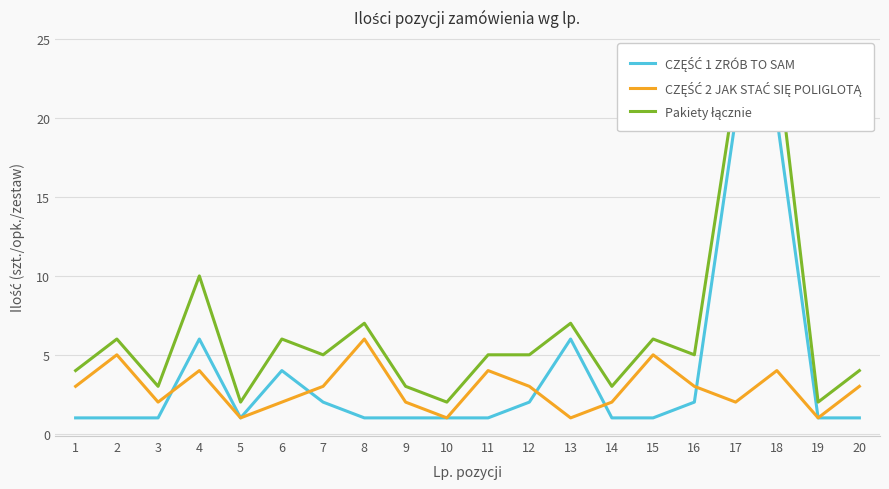

Reading right to left, list all the values displayed in this chart.

CZĘŚĆ 1 ZRÓB TO SAM: 20=1	19=1	18=20	17=20	16=2	15=1	14=1	13=6	12=2	11=1	10=1	9=1	8=1	7=2	6=4	5=1	4=6	3=1	2=1	1=1
CZĘŚĆ 2 JAK STAĆ SIĘ POLIGLOTĄ: 20=3	19=1	18=4	17=2	16=3	15=5	14=2	13=1	12=3	11=4	10=1	9=2	8=6	7=3	6=2	5=1	4=4	3=2	2=5	1=3
Pakiety łącznie: 20=4	19=2	18=24	17=22	16=5	15=6	14=3	13=7	12=5	11=5	10=2	9=3	8=7	7=5	6=6	5=2	4=10	3=3	2=6	1=4